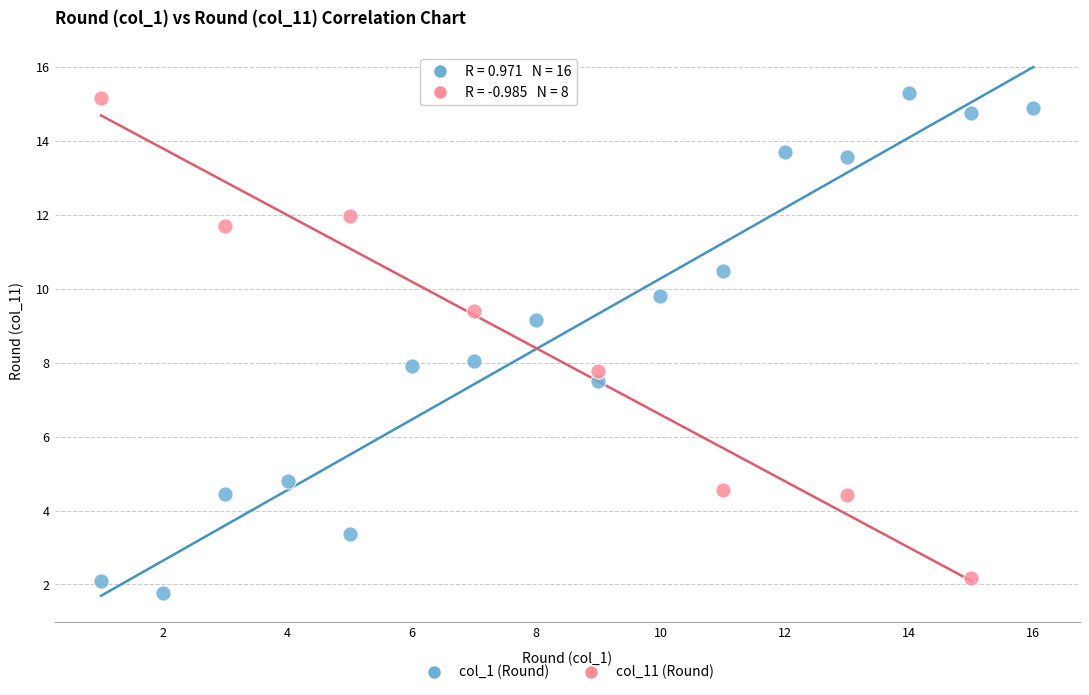

Which series reaches the minimum Y coordinate?

col_1 (Round)